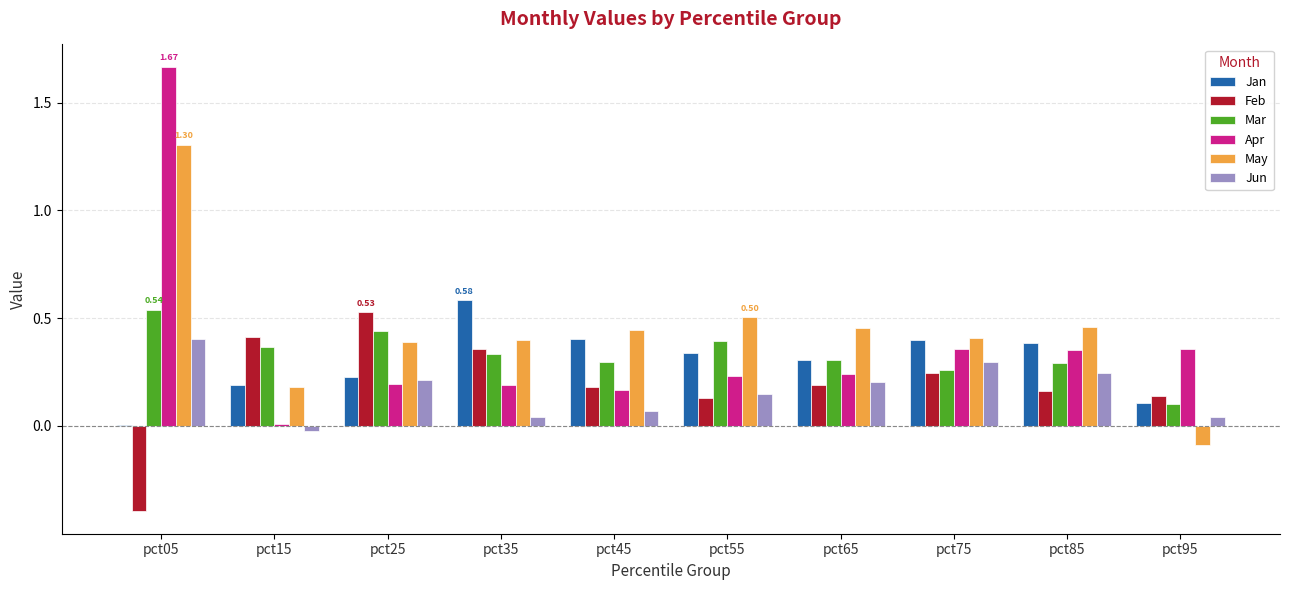

What is the total value across all series at pct75?

2.0